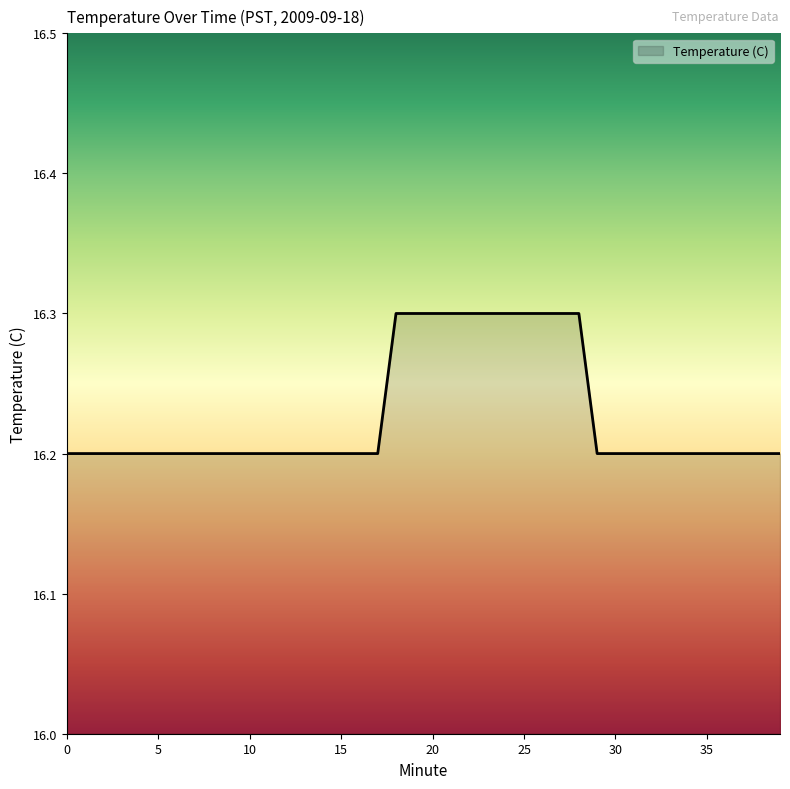

Does the chart have visible grid lines?

No